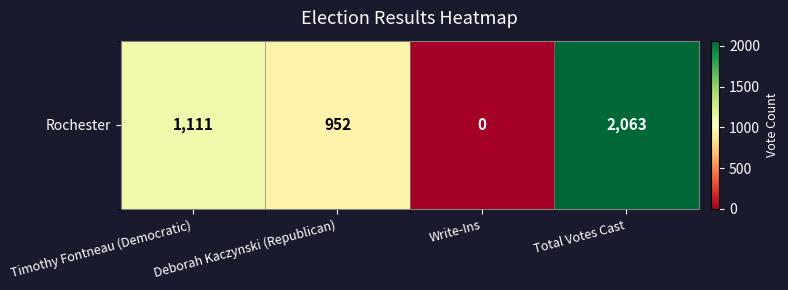

Count the number of data series in this chart.

1